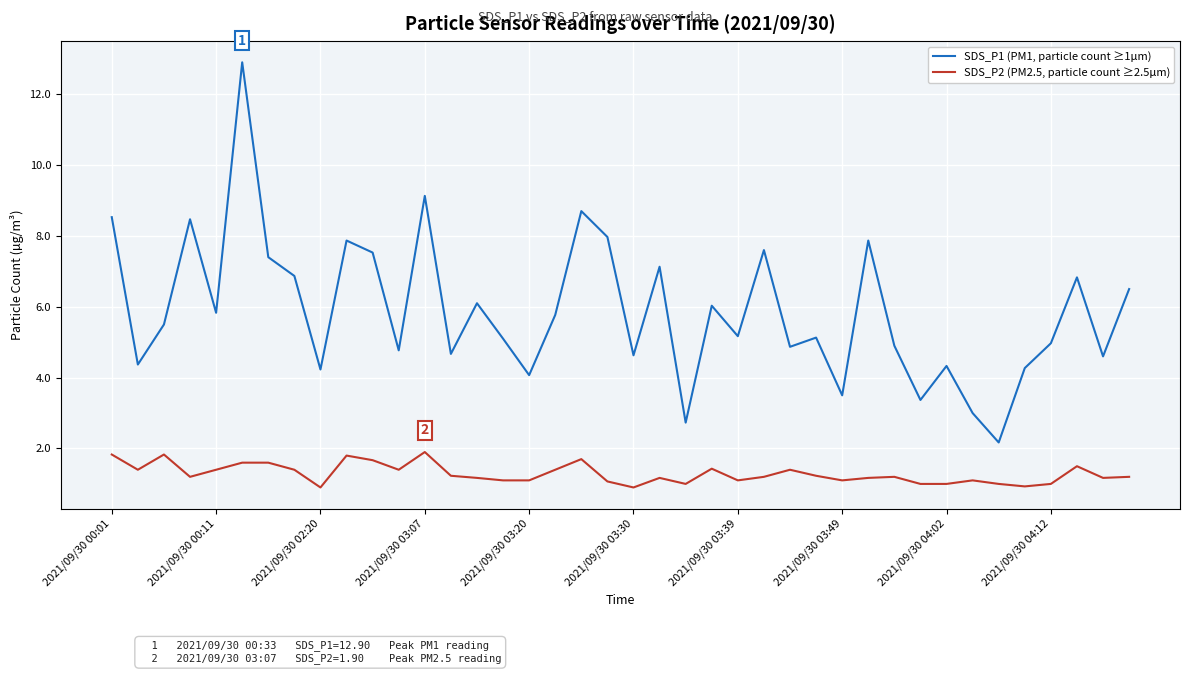

Which series has the widest spread of values?

SDS_P1 (PM1, particle count ≥1µm)